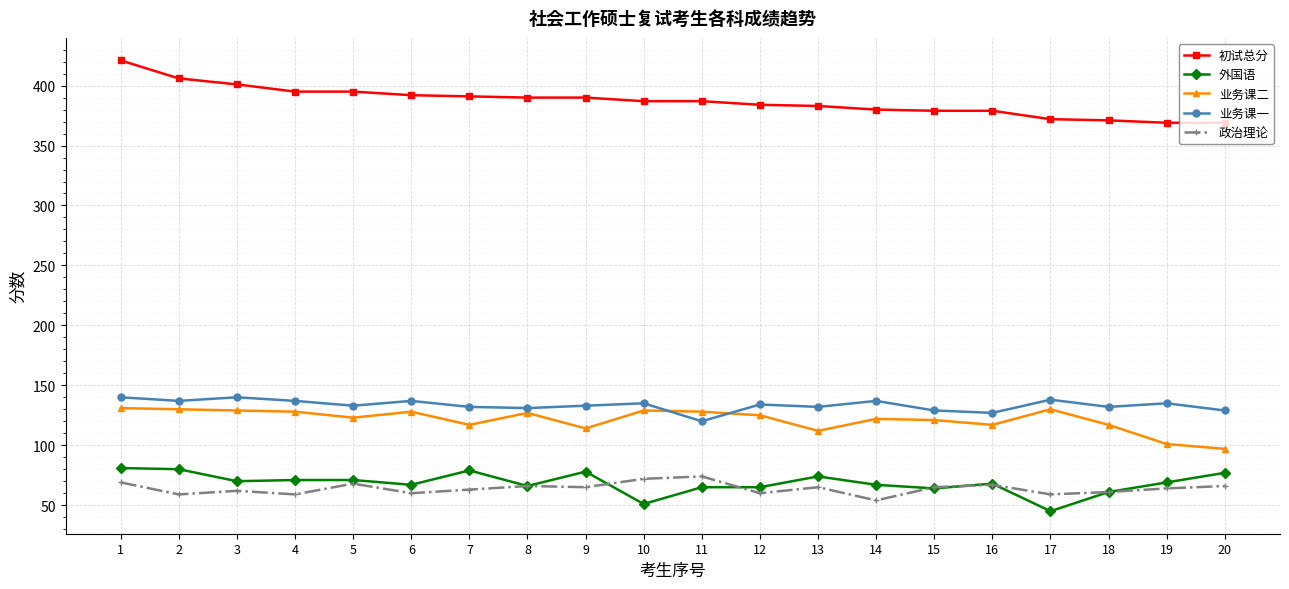

What is the sum of the 业务课二 values at 20 and 12?

222